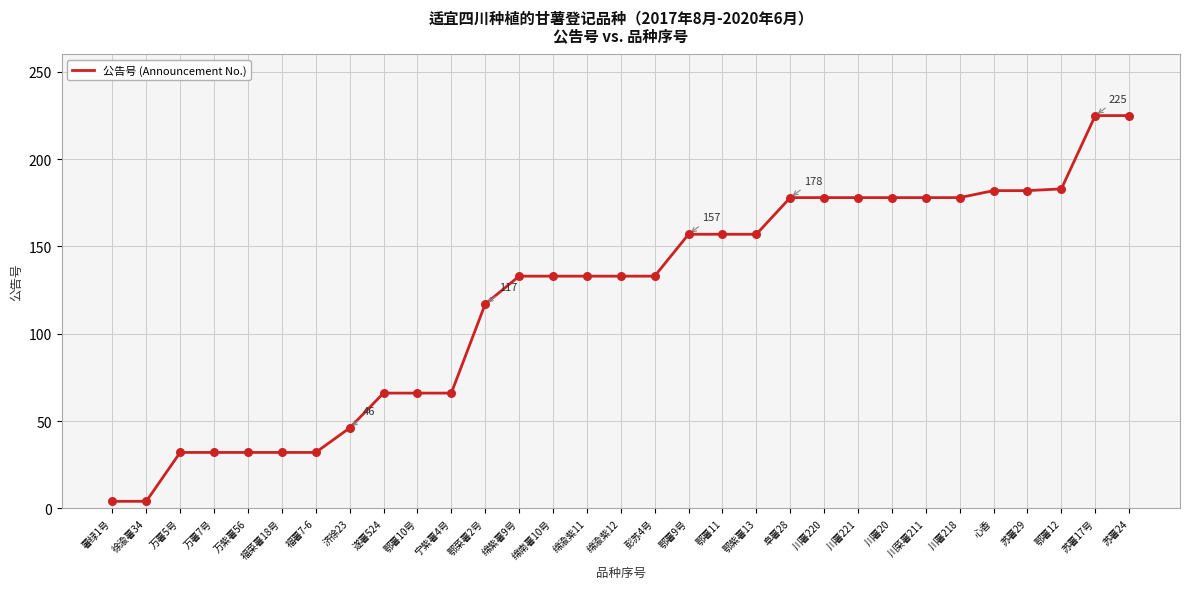

Which has a higher value, 鄂紫薯13 or 川薯220?

川薯220